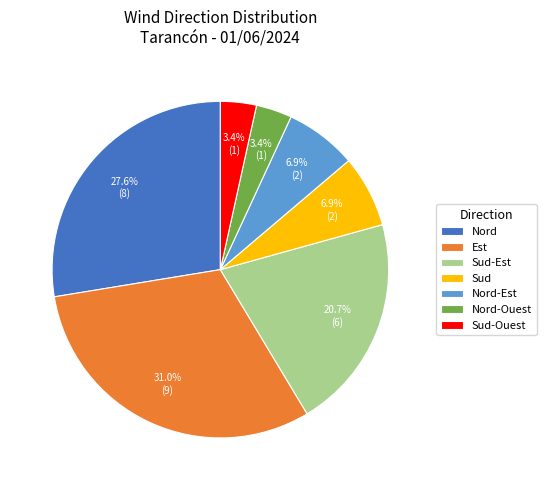

Which category has the biggest portion of the pie?

Est